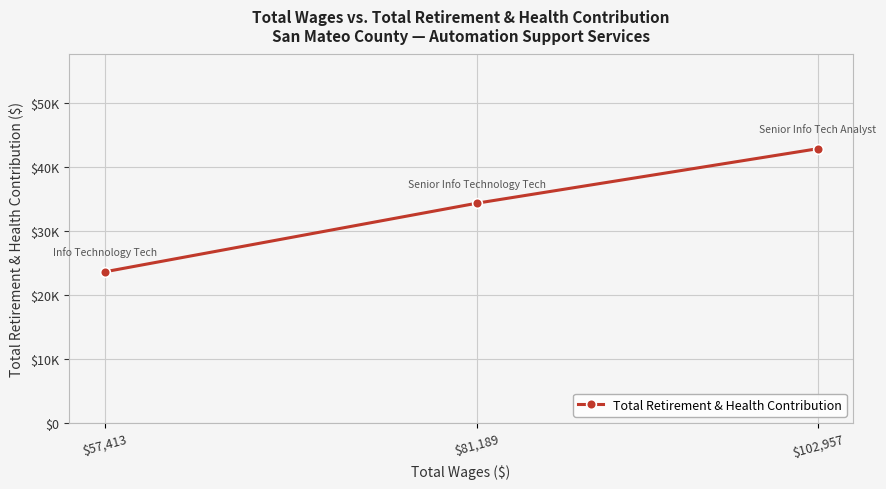

Rank the categories by value from highest to lowest.

$102,957, $81,189, $57,413